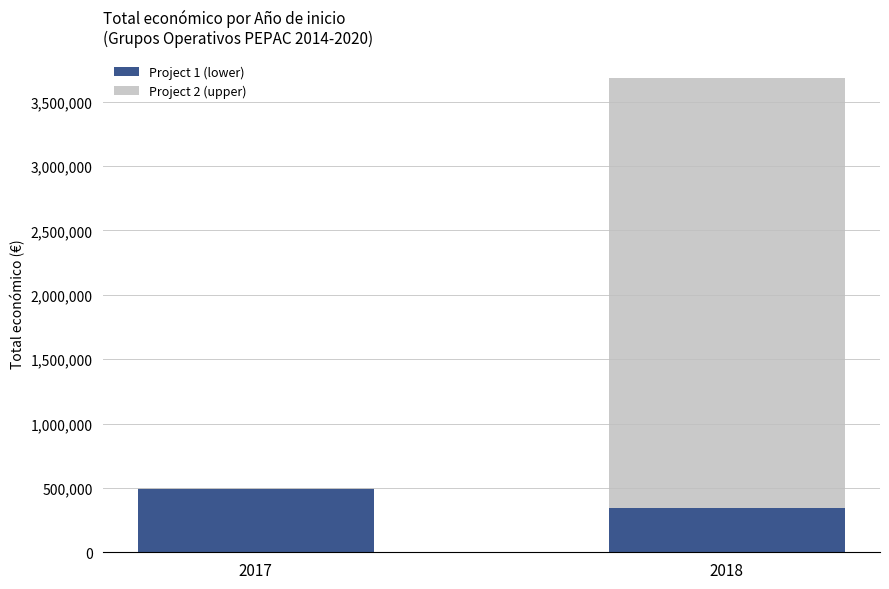

Reading right to left, what are the values for Project 1 (lower)?

2018=344243	2017=491483